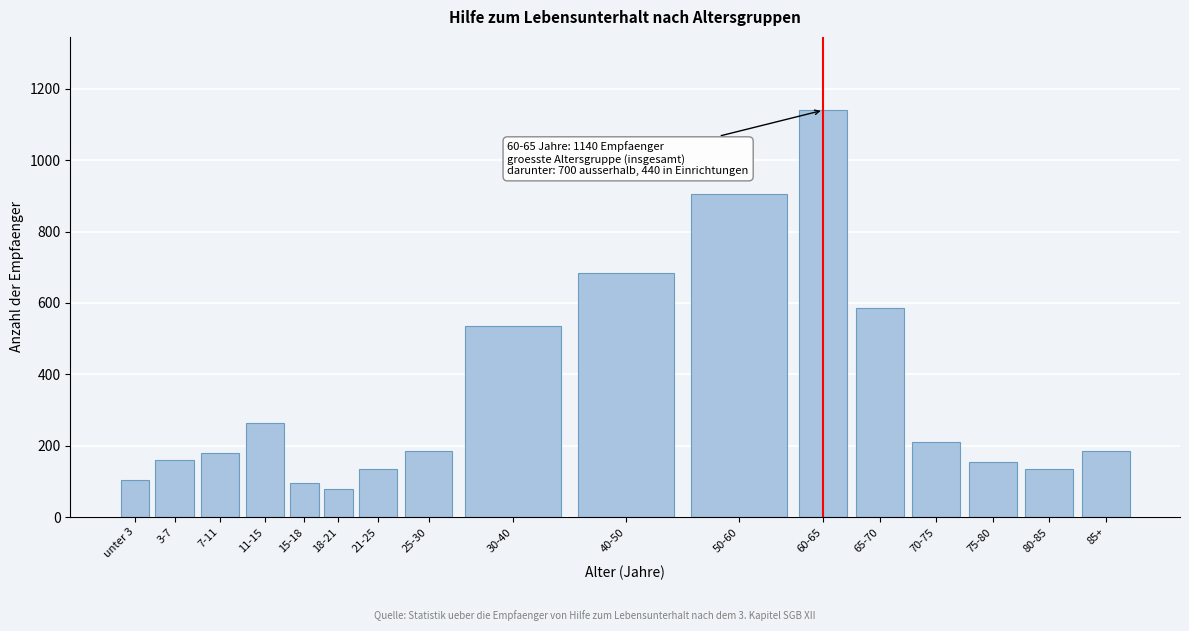

What is the sum of all values?

5740